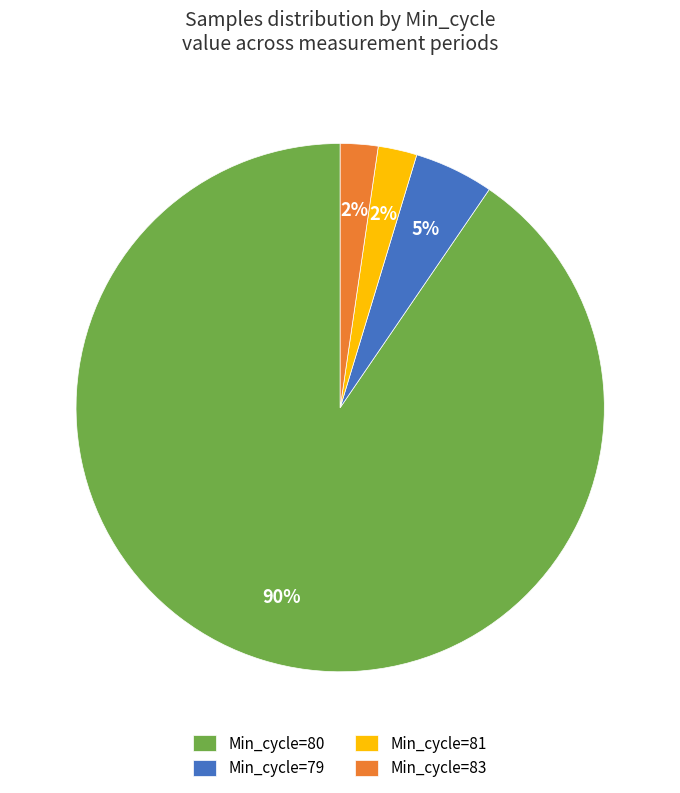

What percentage is the Min_cycle=79 slice, to the nearest percent?

5%